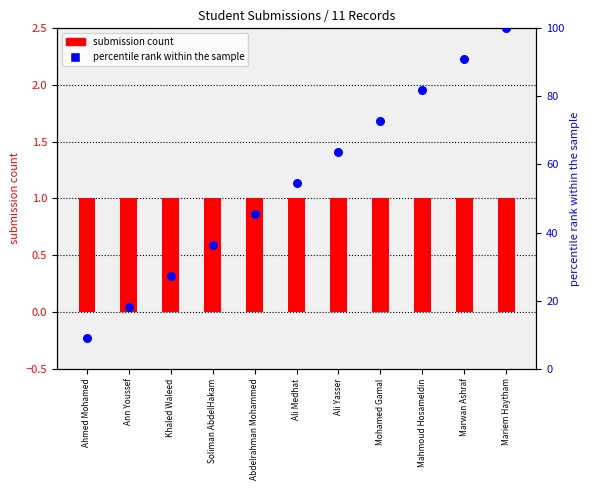

What is the total value across all series at Ali Yasser?

64.6